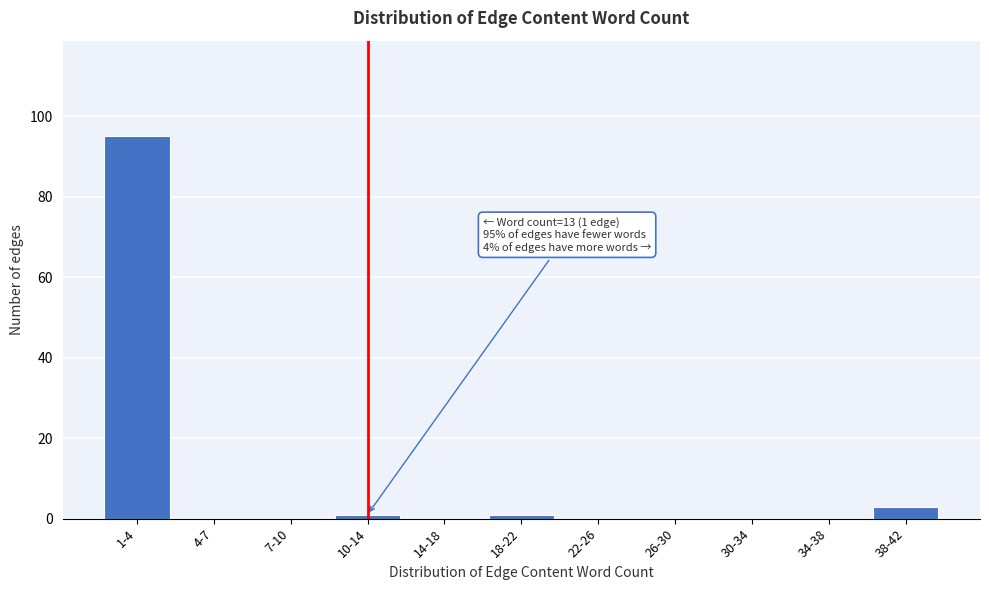

Reading left to right, what are all the values shown in this chart?

1-4=95	4-7=0	7-10=0	10-14=1	14-18=0	18-22=1	22-26=0	26-30=0	30-34=0	34-38=0	38-42=3